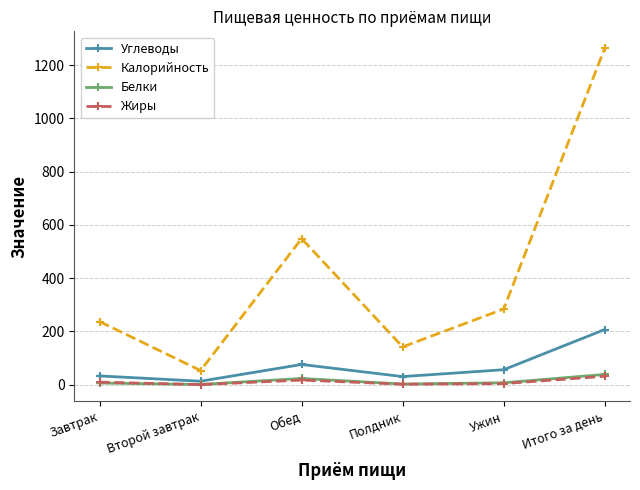

Which series has the largest total across all categories?

Калорийность